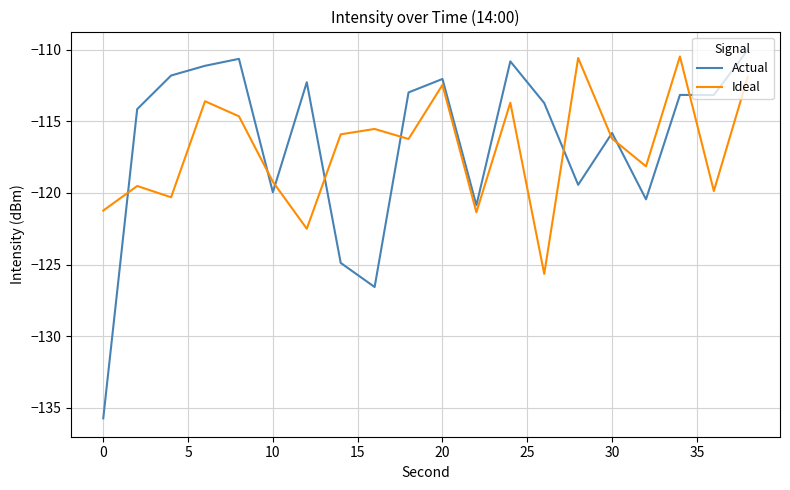

How many series are shown in this chart?

2